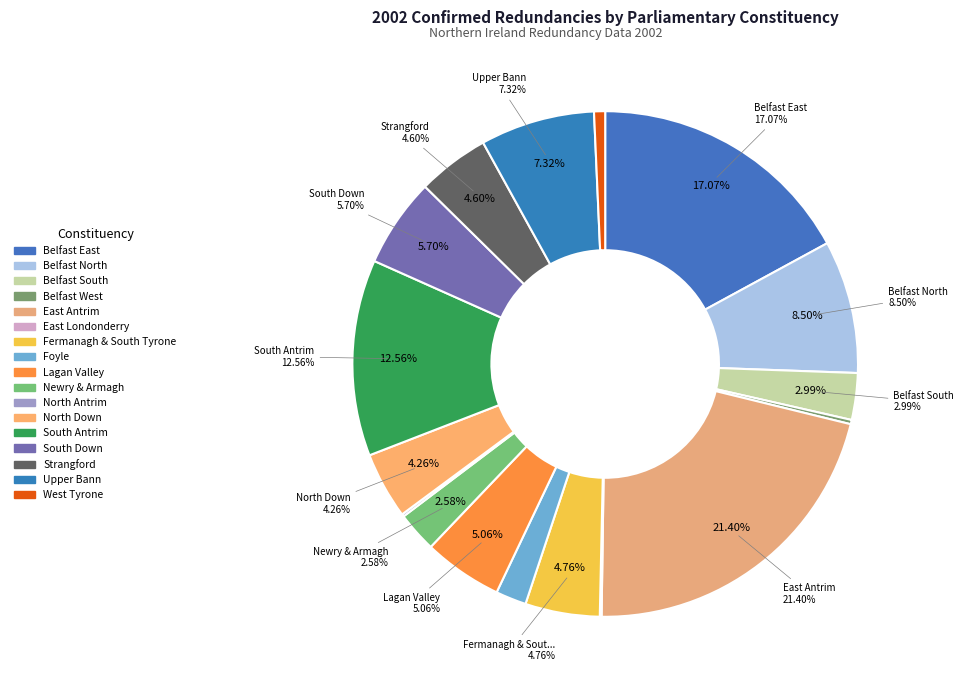

Which has a higher value, West Tyrone or Belfast West?

West Tyrone